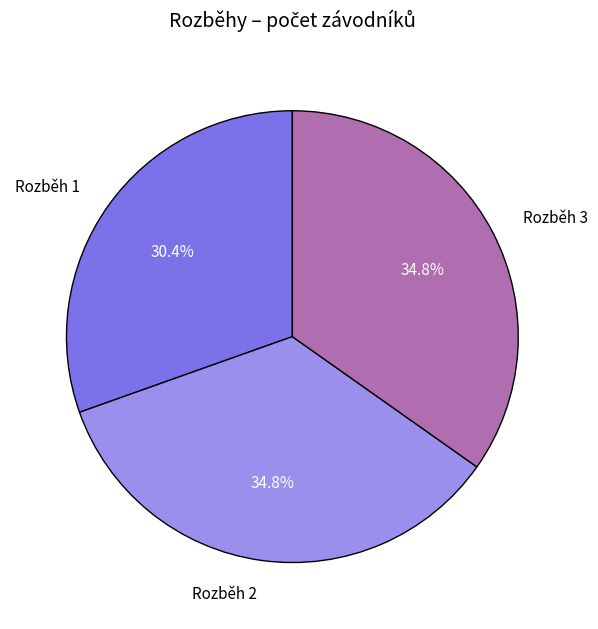

Does any single category account for the majority?

No